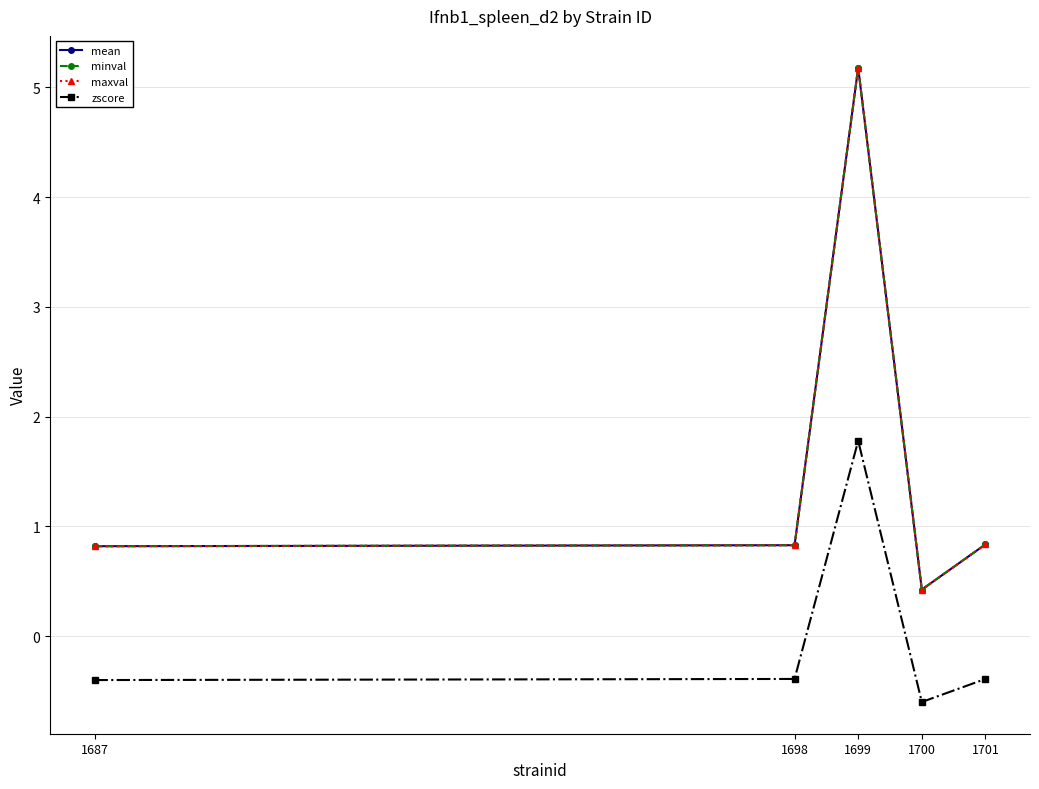

What is the average value of the maxval series?

1.6